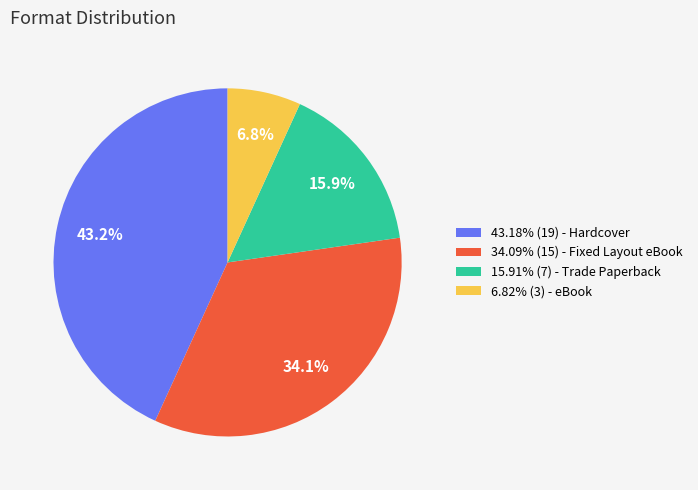

Does 6.82% (3) - eBook account for over 50% of the chart?

No